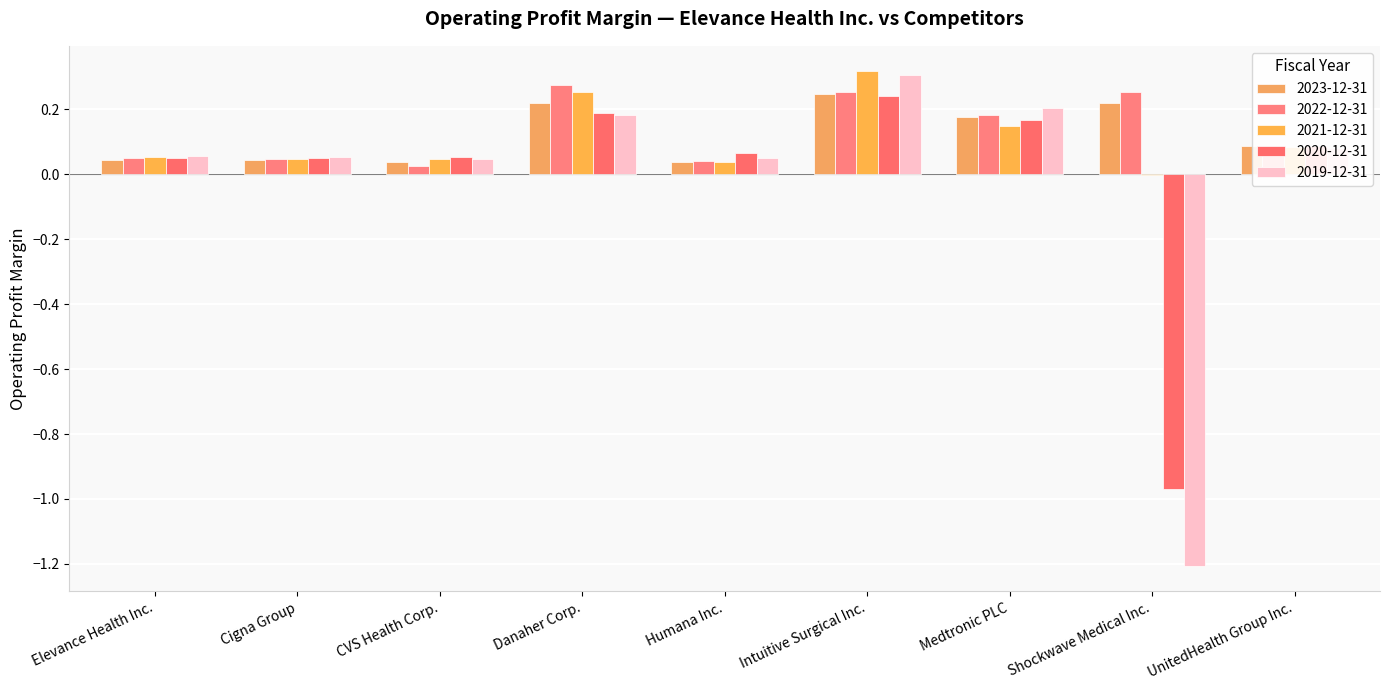

Are the bars horizontal?

No